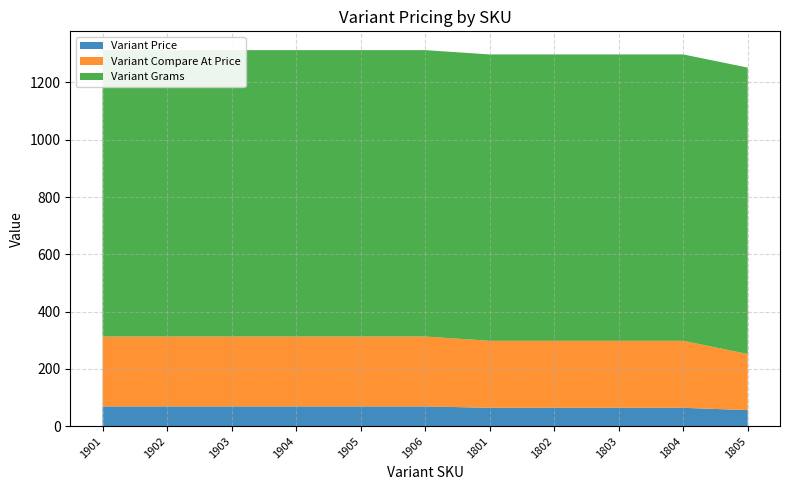

Reading right to left, list all the values displayed in this chart.

Variant Price: 56	64	64	64	64	69	69	69	69	69	69
Variant Compare At Price: 196	234	234	234	234	244	244	244	244	244	244
Variant Grams: 1000	1000	1000	1000	1000	1000	1000	1000	1000	1000	1000